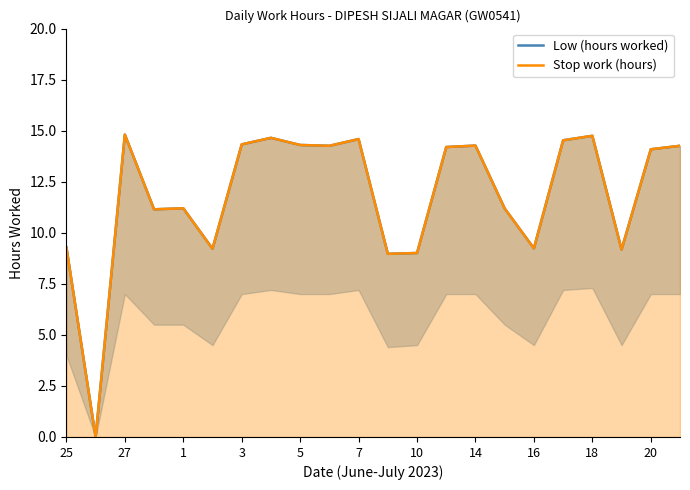

The value of Stop work (hours) at 7 is 6.2. True or false?

False